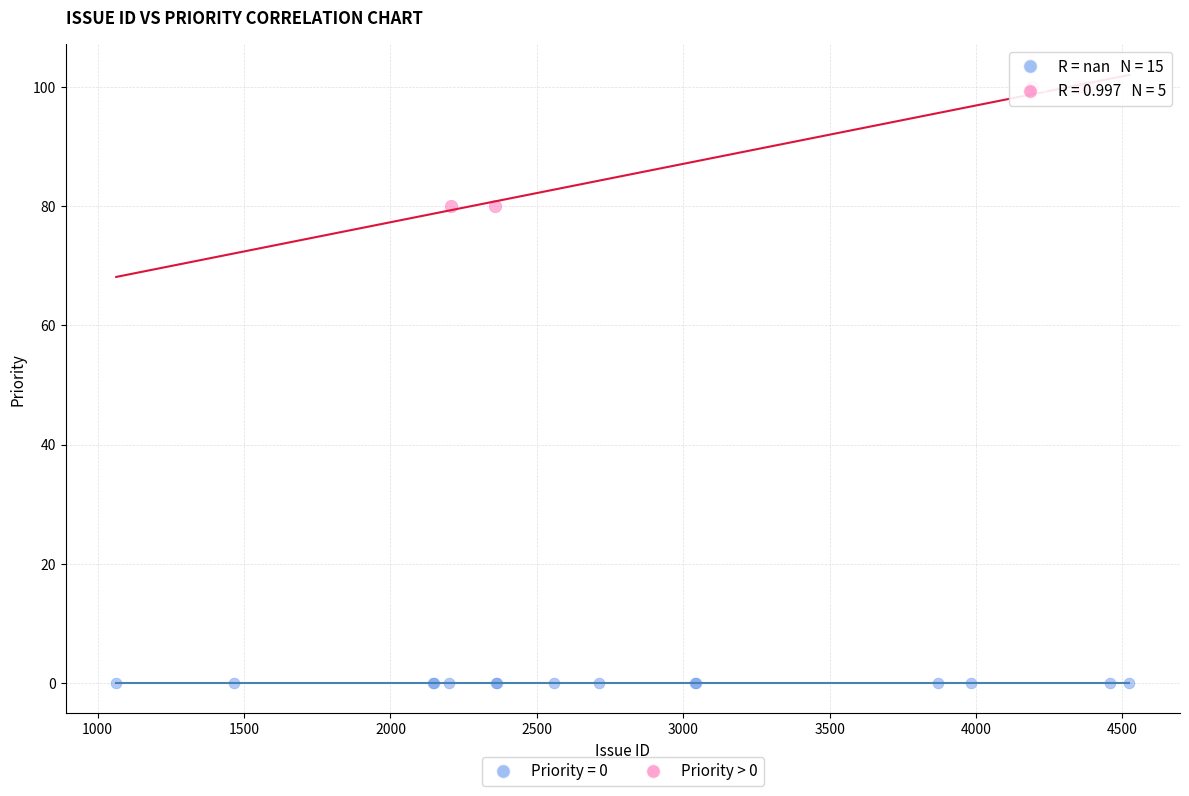

Which series contains the highest Y value?

Priority > 0